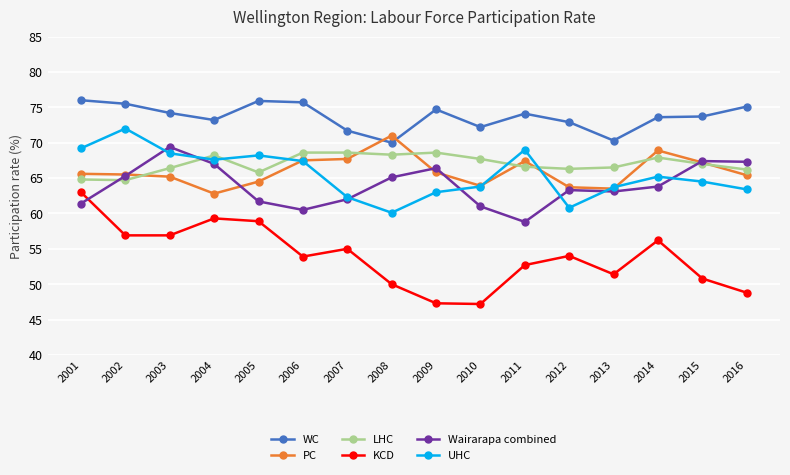

The value of PC at 2001 is 41.0. True or false?

False